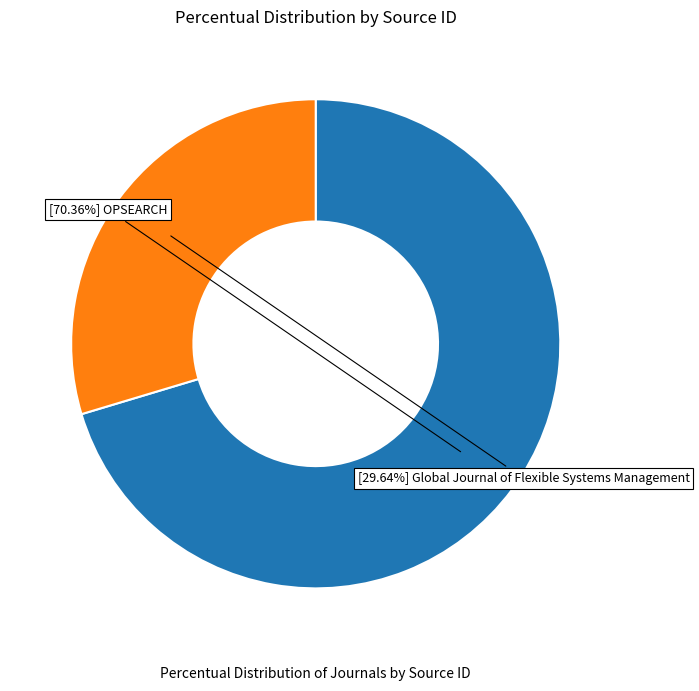

Is there a majority slice in this chart?

Yes